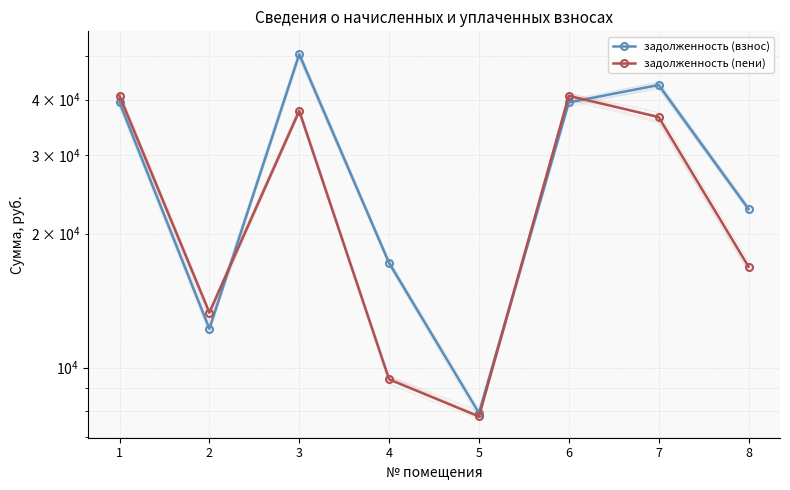

Between 2 and 8, which series saw the biggest shift?

задолженность (взнос)